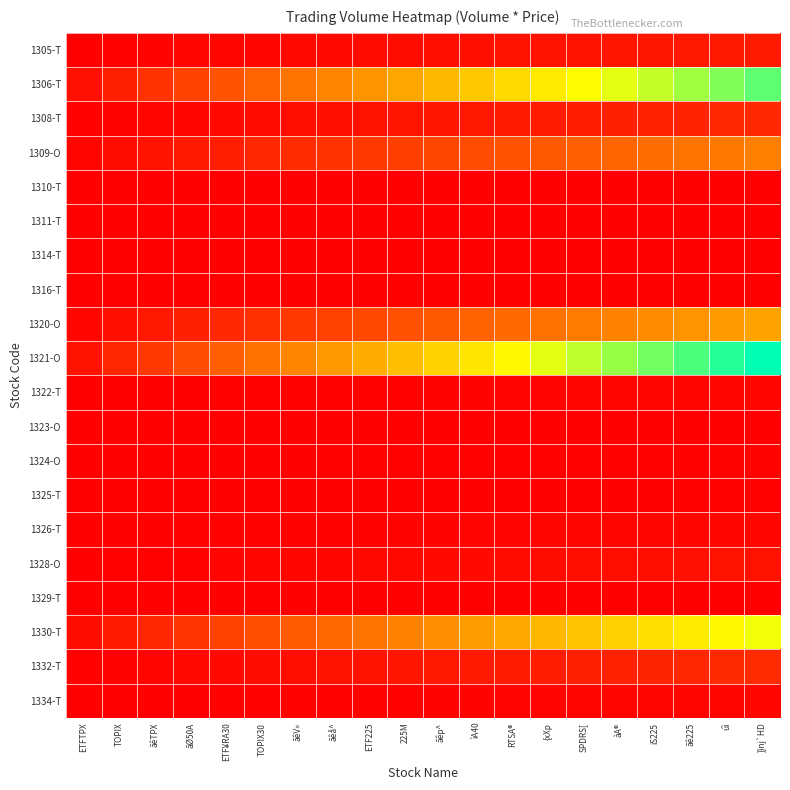

Count the number of data series in this chart.

20